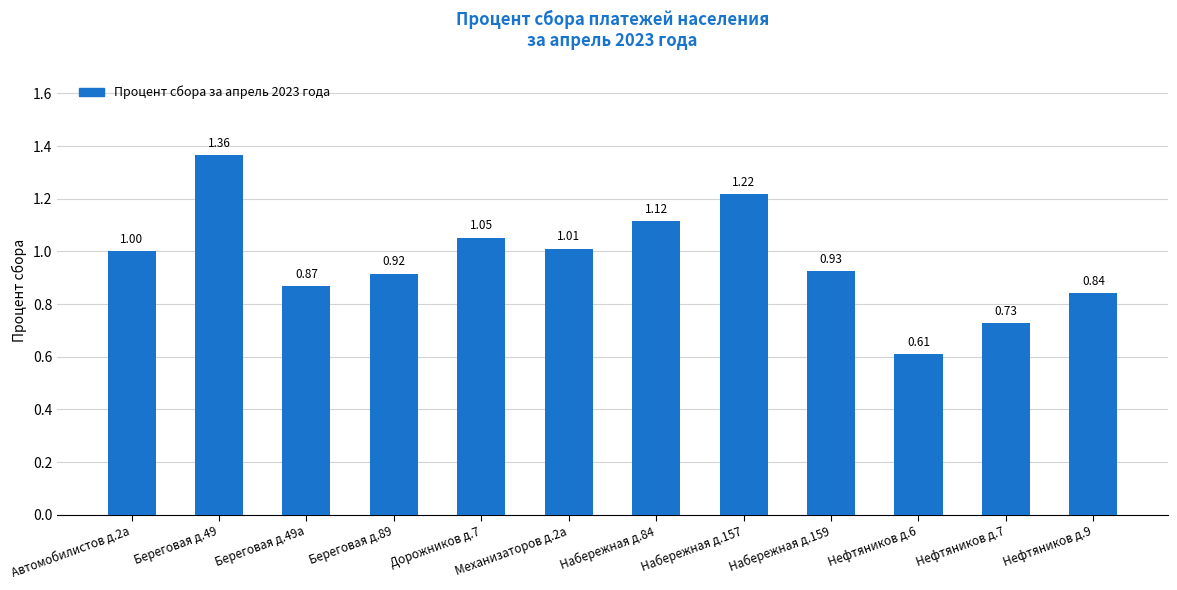

What is the sum of the values at Нефтяников д.6 and Береговая д.49?

2.0